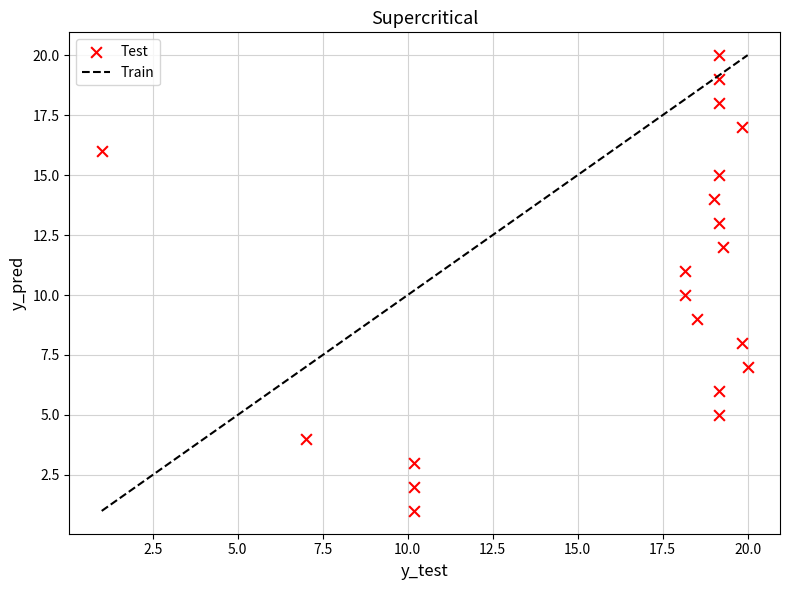

What is the range of Y values (max minus min)?

19